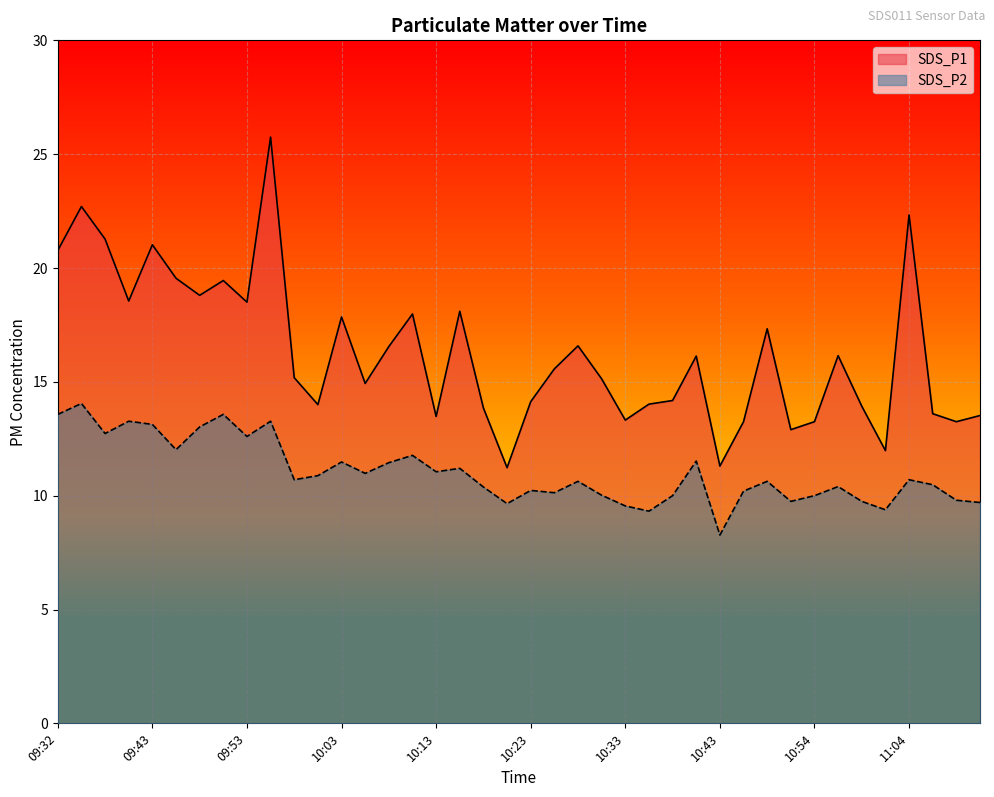

Is it true that SDS_P2 equals 10.7 at 11:04?

True